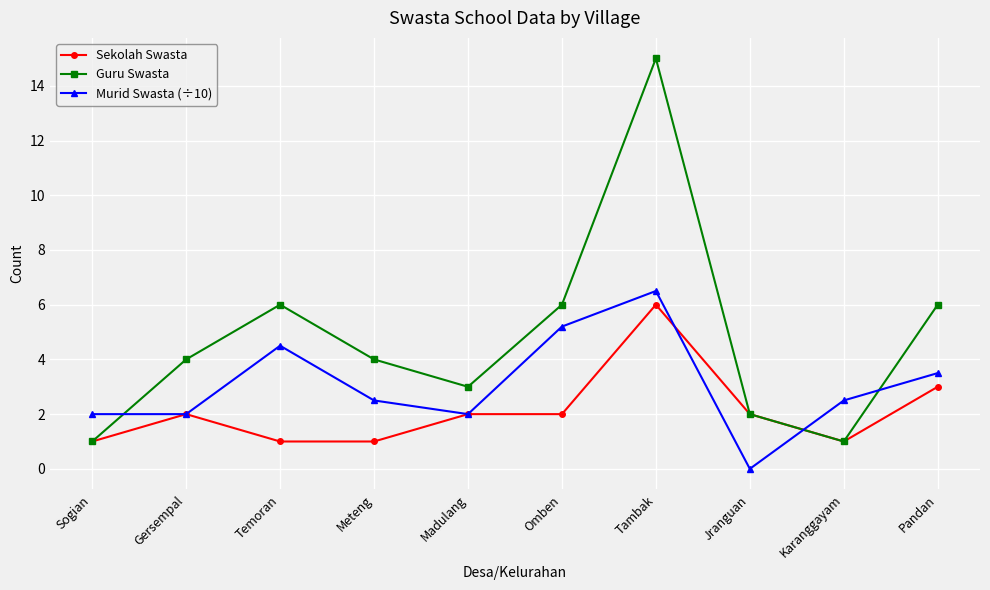

Is it true that Murid Swasta (÷10) equals 9.2 at Omben?

False